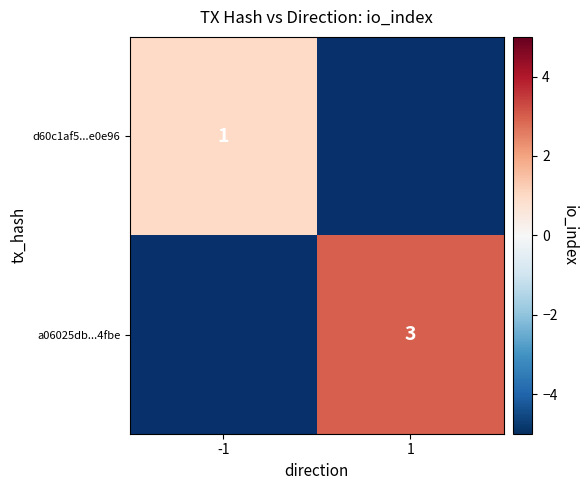

Which label corresponds to the smallest value in the chart?

-1